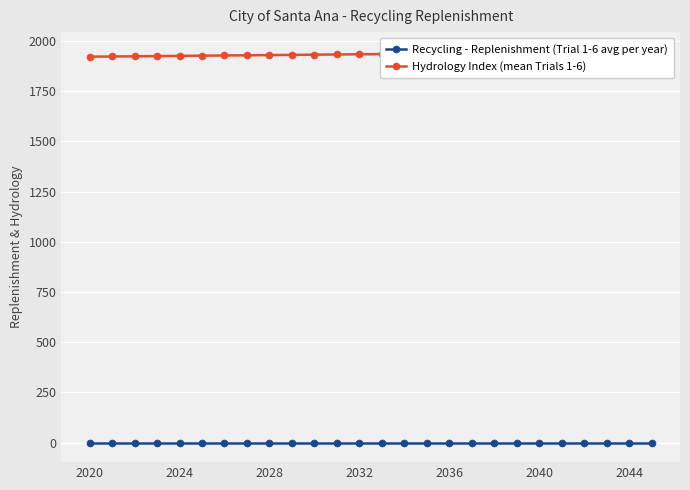

Reading left to right, list all the values displayed in this chart.

Recycling - Replenishment (Trial 1-6 avg per year): 0	0	0	0	0	0	0	0	0	0	0	0	0	0	0	0	0	0	0	0	0	0	0	0	0	0
Hydrology Index (mean Trials 1-6): 1922	1923	1924	1925	1926	1927	1928	1929	1930	1931	1932	1933	1934	1935	1936	1937	1938	1939	1940	1941	1942	1943	1944	1945	1946	1947